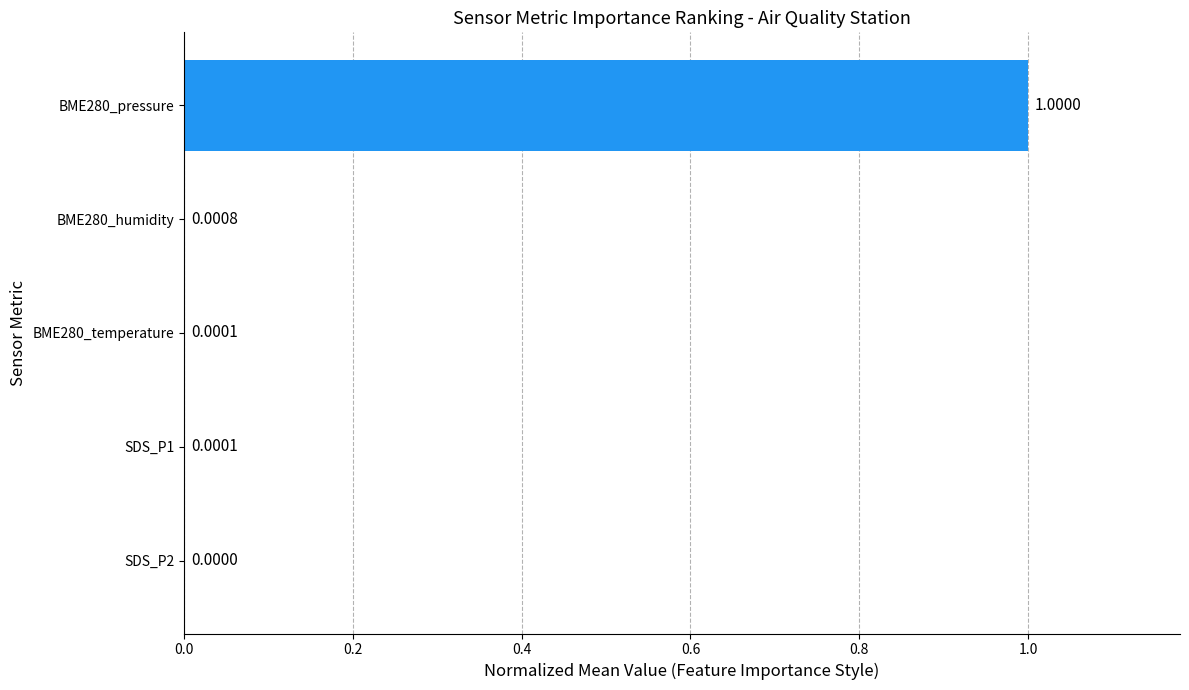

Are the bars horizontal?

Yes